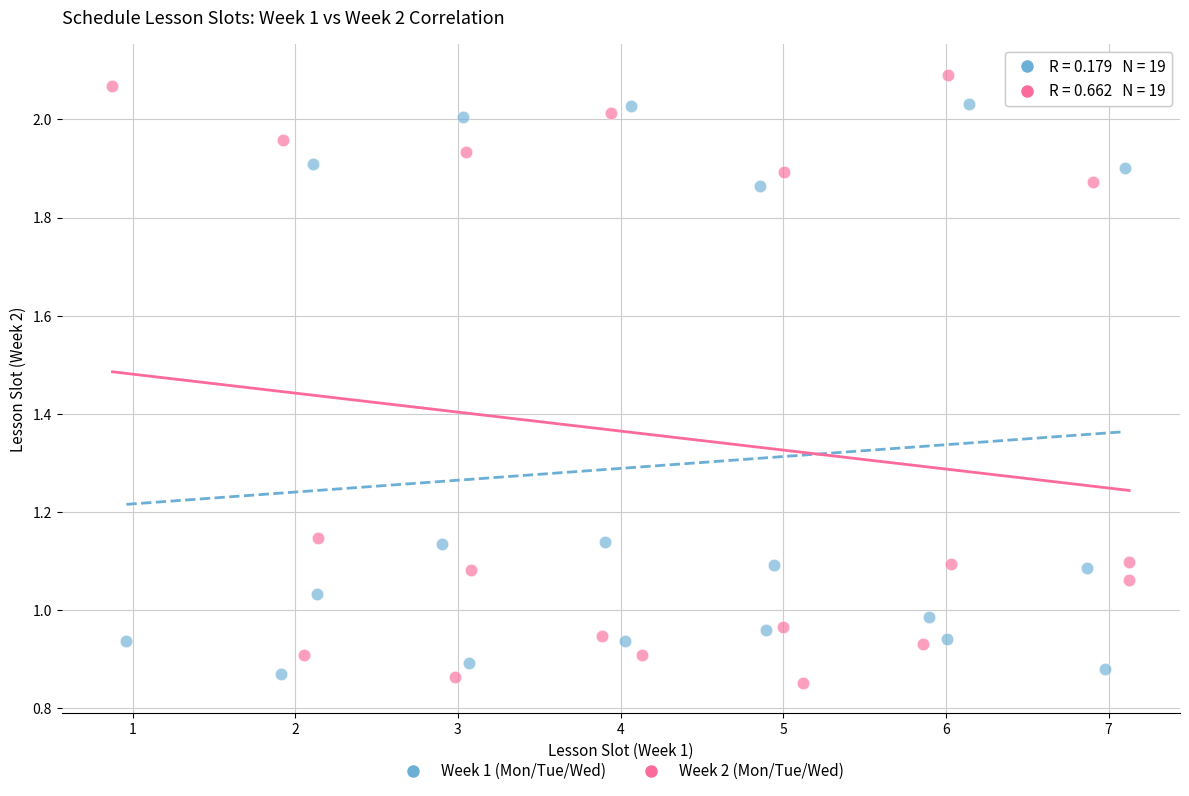

Which series has the widest spread of Y values?

Week 2 (Mon/Tue/Wed)